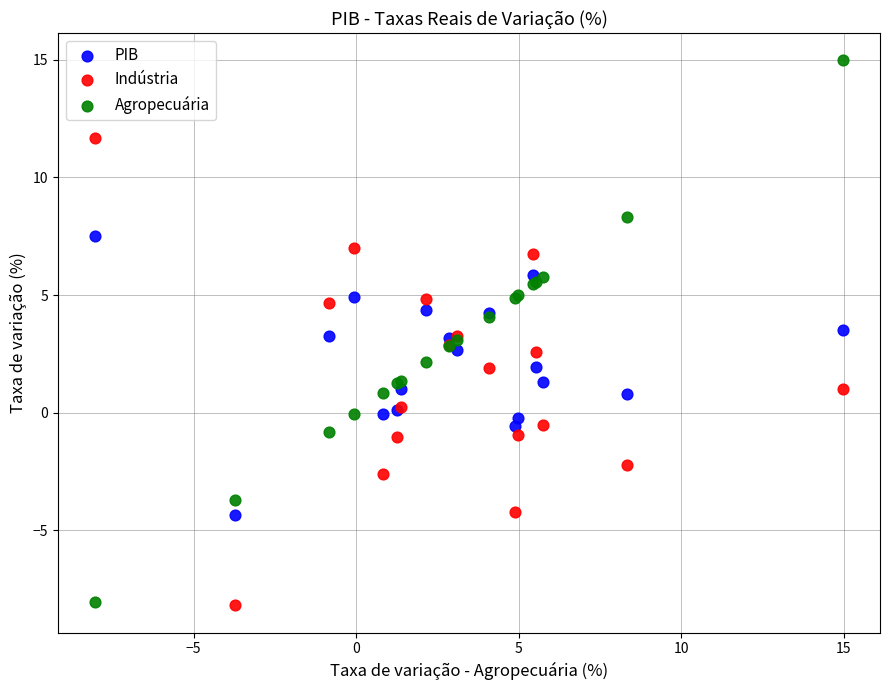

Which series has the widest spread of Y values?

Agropecuária